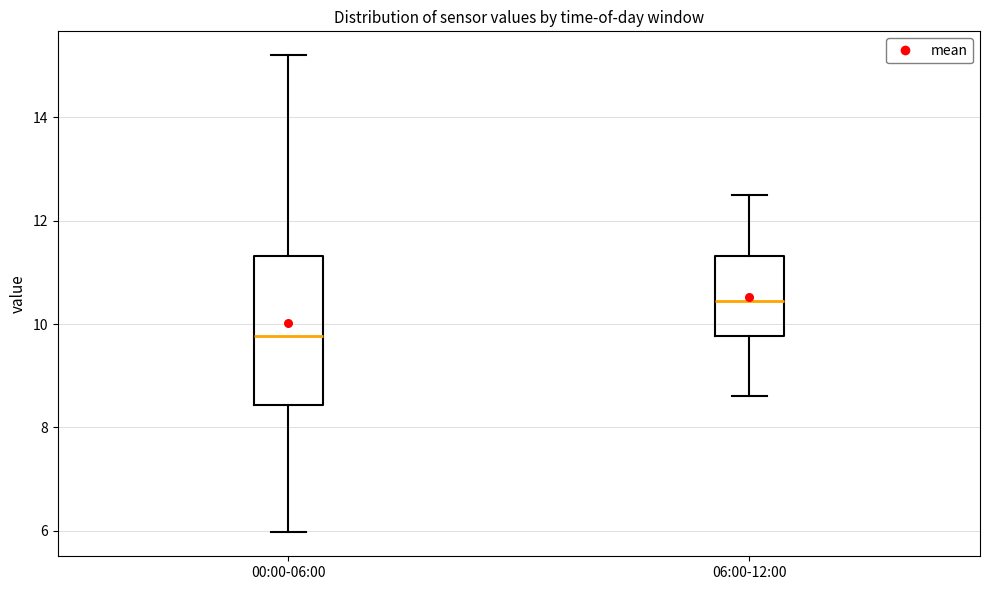

Reading left to right, transcribe this box plot: for each box, give where its median line is, the range the box spans, and where its two whiskers end, as read against the y-axis. The values are not printed on the chart, so give them approximately, as read against the axis.

00:00-06:00: median 9.8, box 8.4 to 11.4, whiskers 6.0 to 15.2
06:00-12:00: median 10.4, box 9.8 to 11.4, whiskers 8.6 to 12.6